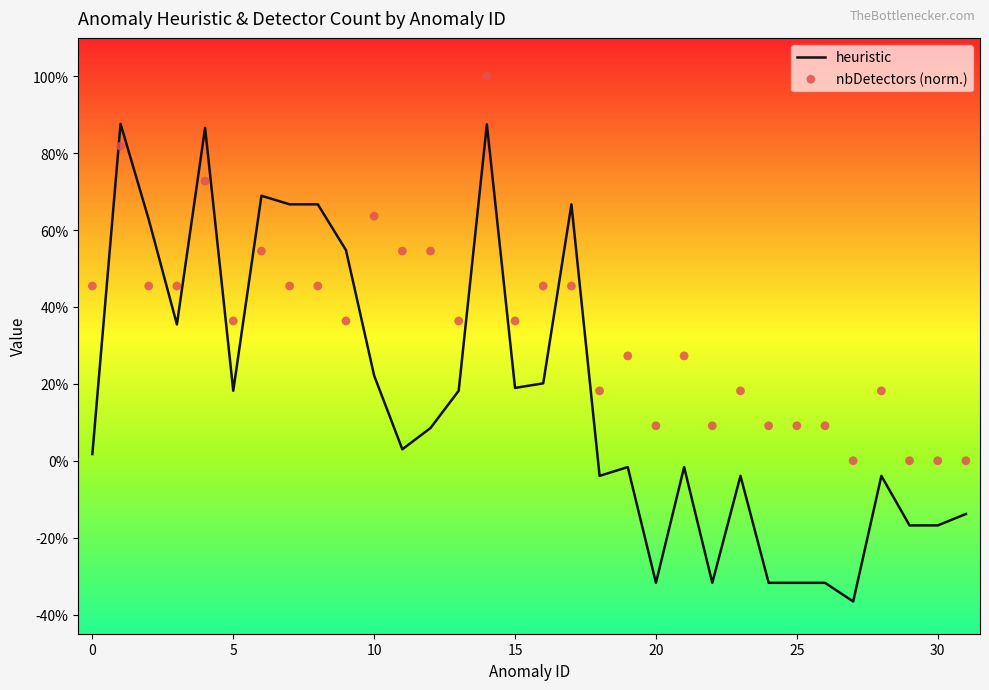

Which series has the largest total across all categories?

nbDetectors (norm.)